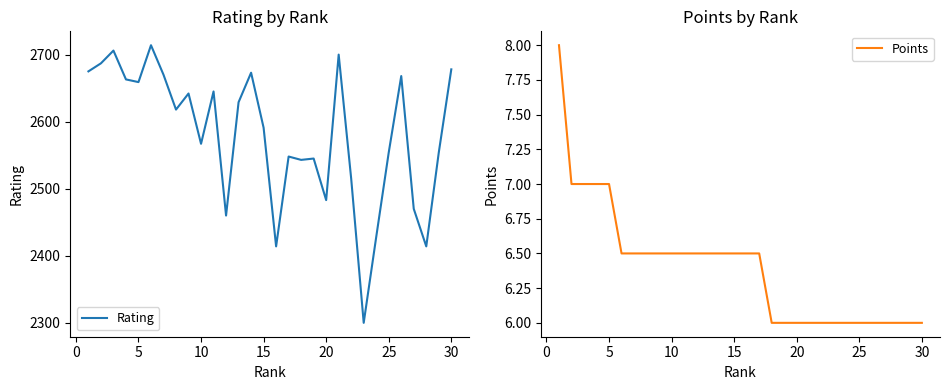

What is the lowest value of the Rating series?

2300